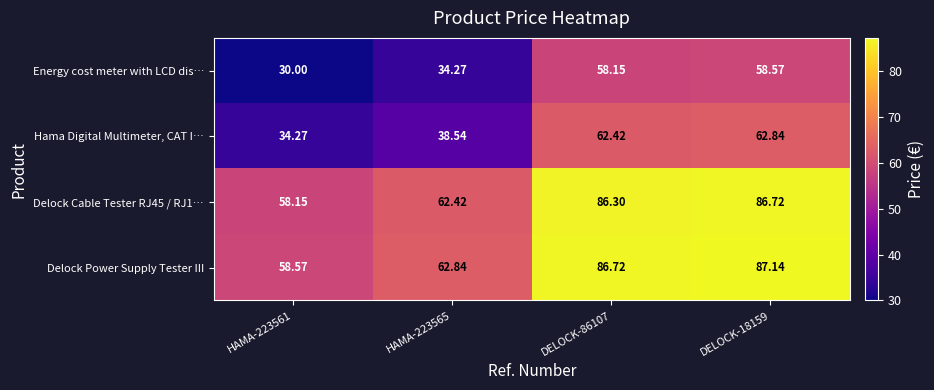

Which series has the largest total across all categories?

Delock Power Supply Tester III